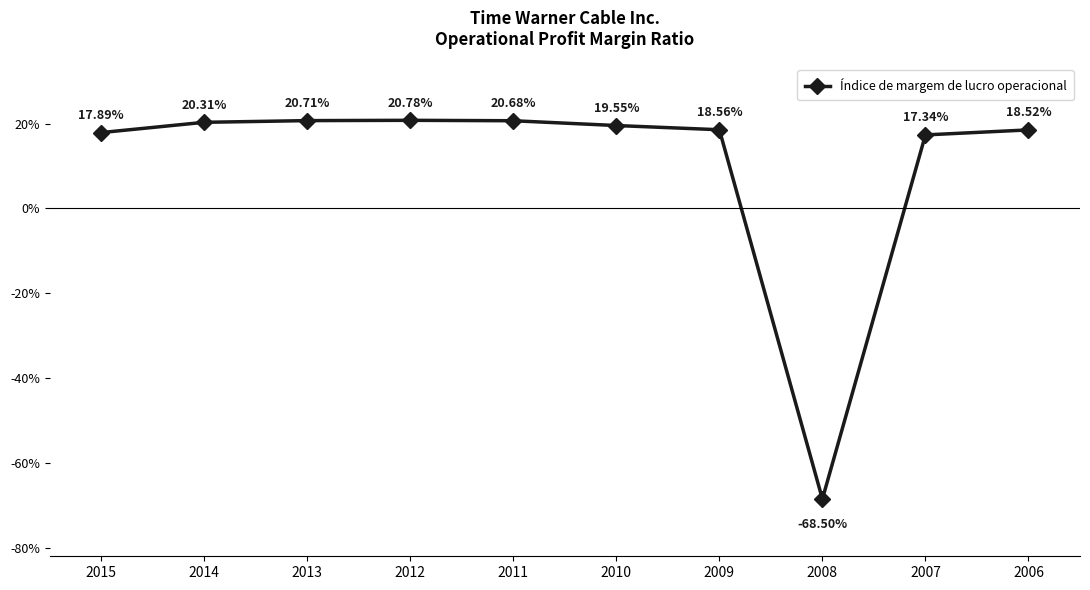

What is the sum of the values at 2008 and 2009?

-0.5